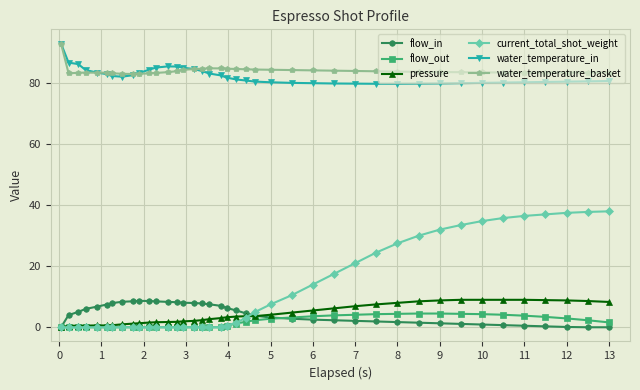

True or false: pressure has more than 0 points higher than both neighbors.

True